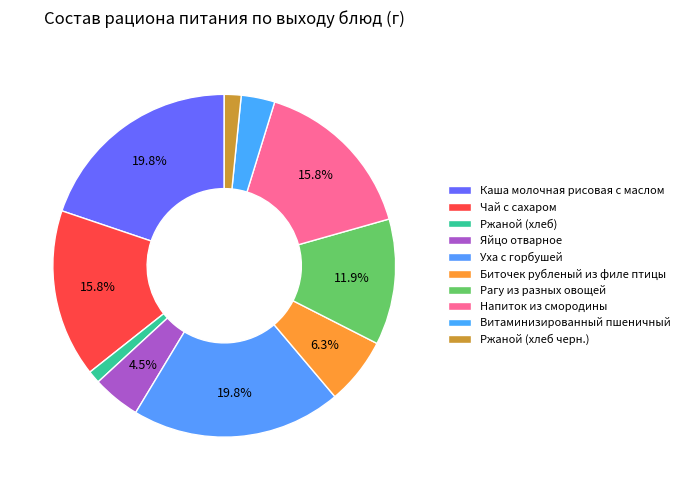

To the nearest percent, what is the difference between the largest and smallest slice percentages?

19%